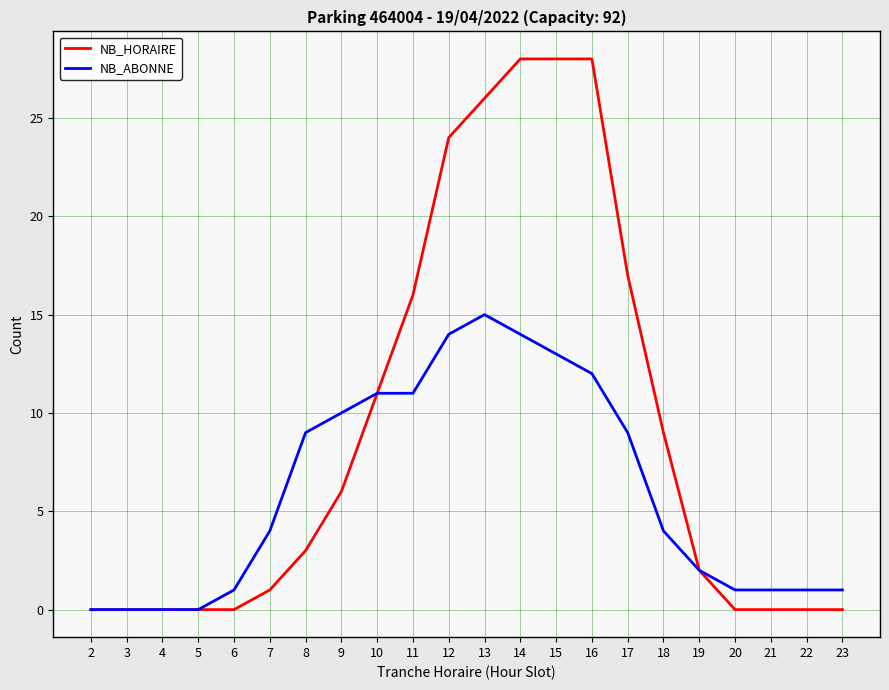

Which category has the highest value in the NB_ABONNE series?

13